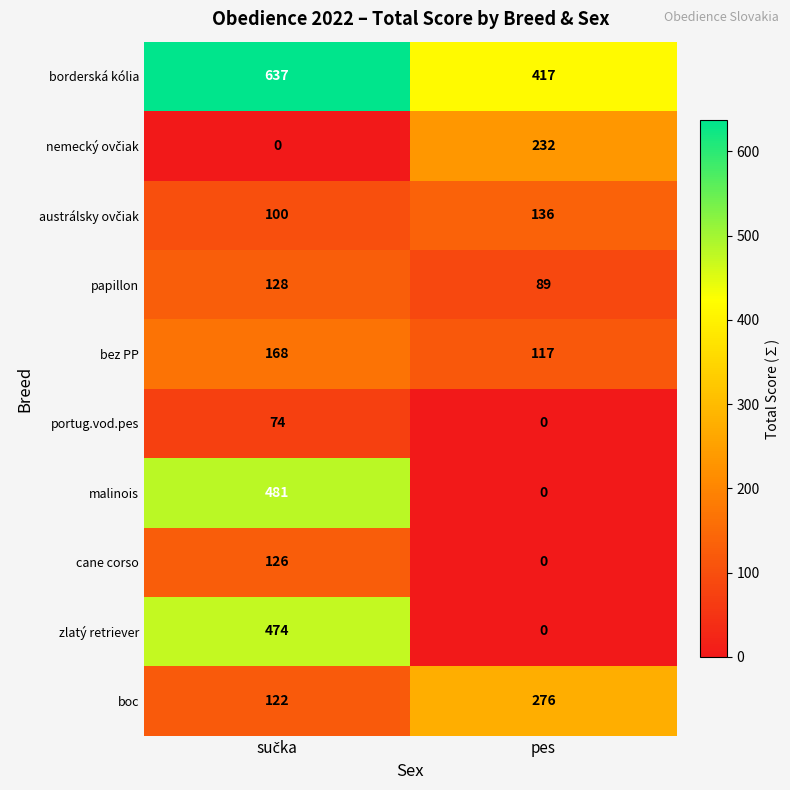

Which series has the largest total across all categories?

borderská kólia